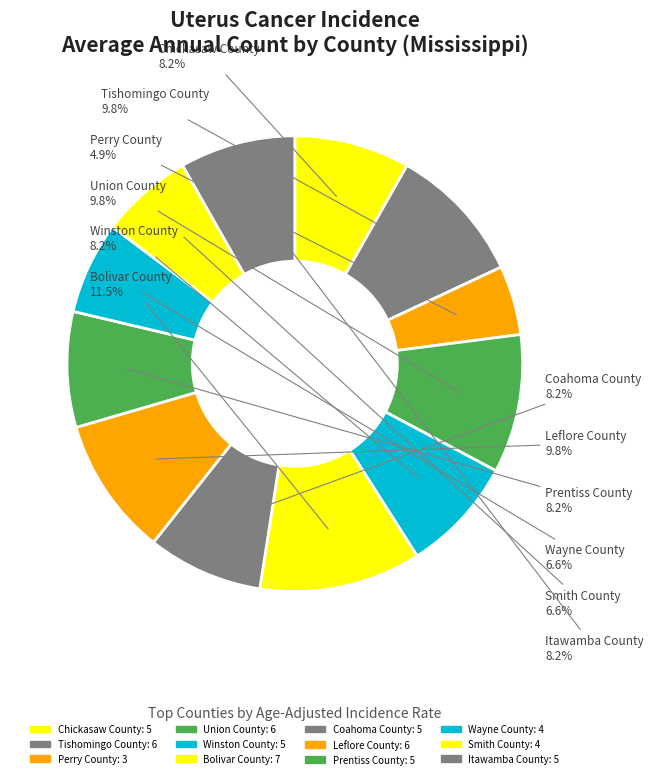

How many slices are in this pie chart?

12